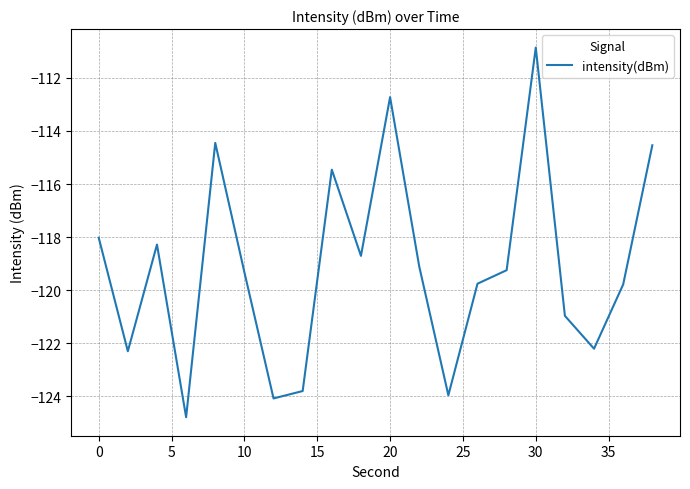

Count the number of categories in the chart.

20